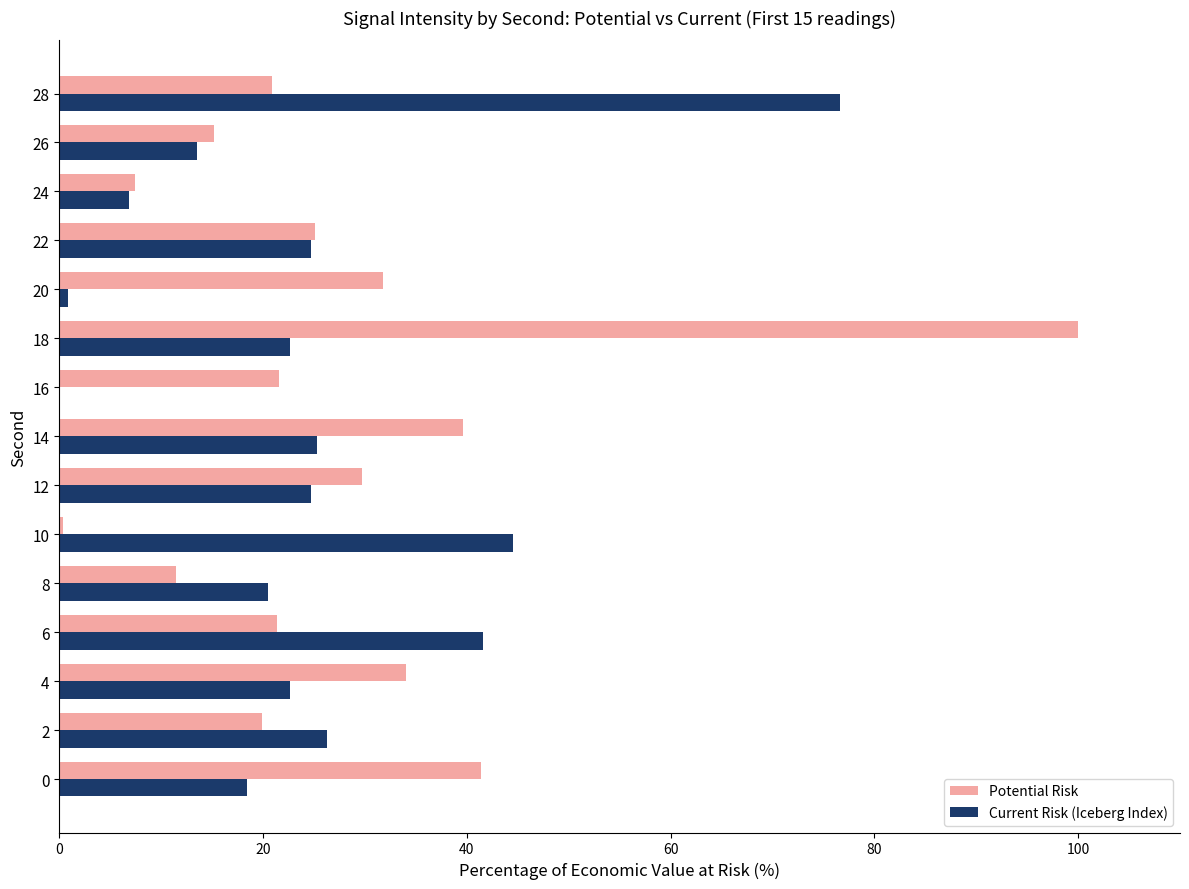

What are all the series names shown in the legend?

Potential Risk, Current Risk (Iceberg Index)